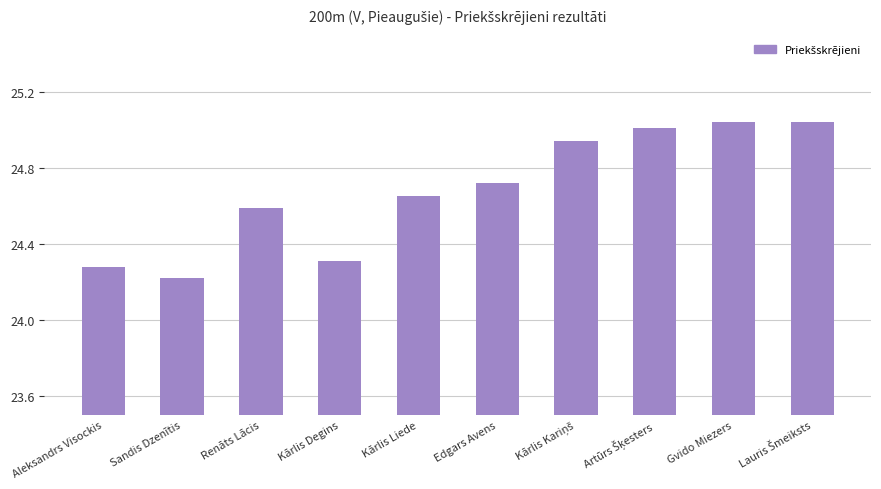

What is the approximate value at Sandis Dzenītis?

24.2